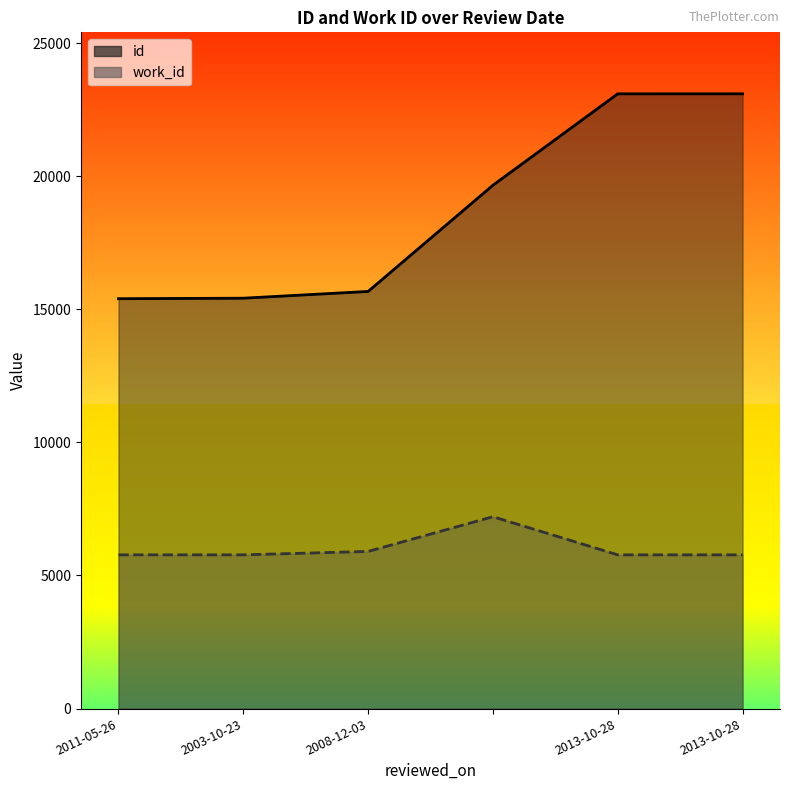

What is the sum of the work_id values at  and 2011-05-26?

12982